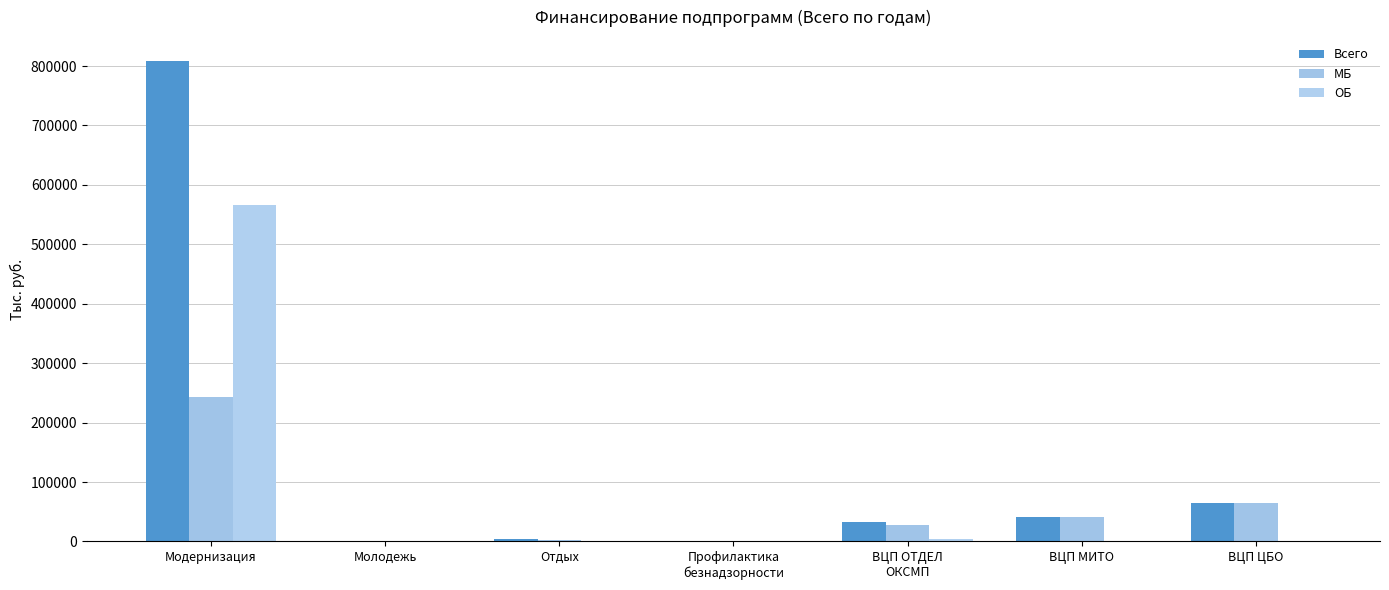

Count the number of categories in the chart.

7